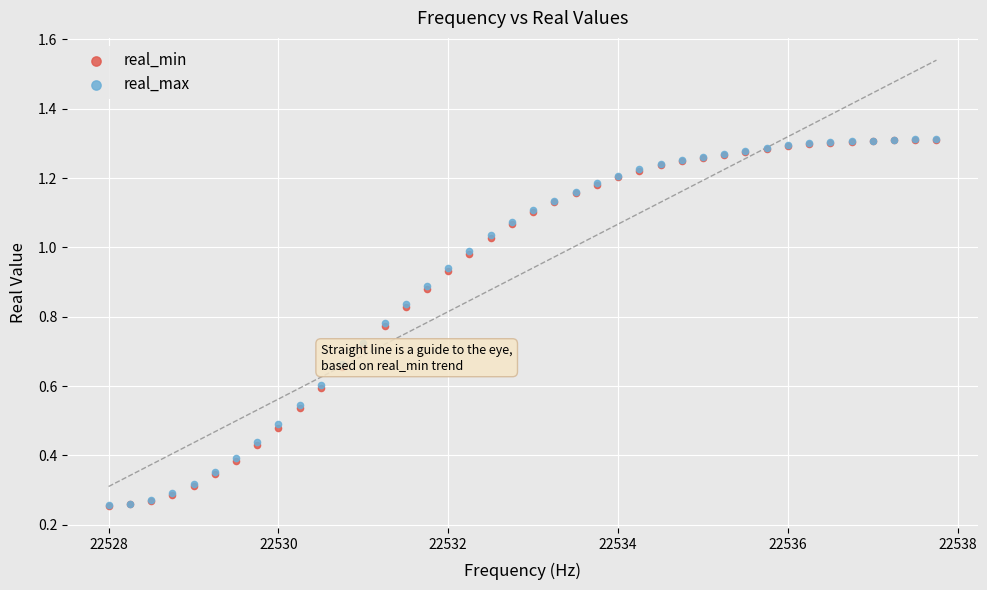

What are all the series names shown in the legend?

real_min, real_max